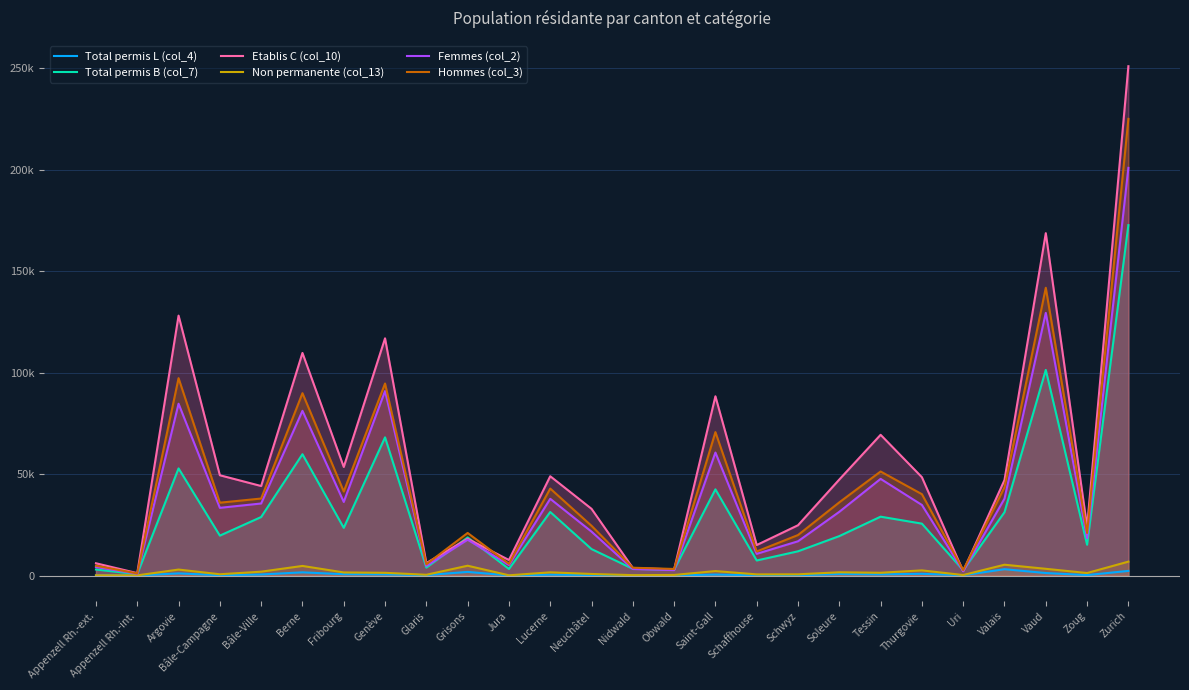

What is the value of the Etablis C (col_10) point at the 15th from the left?

2995